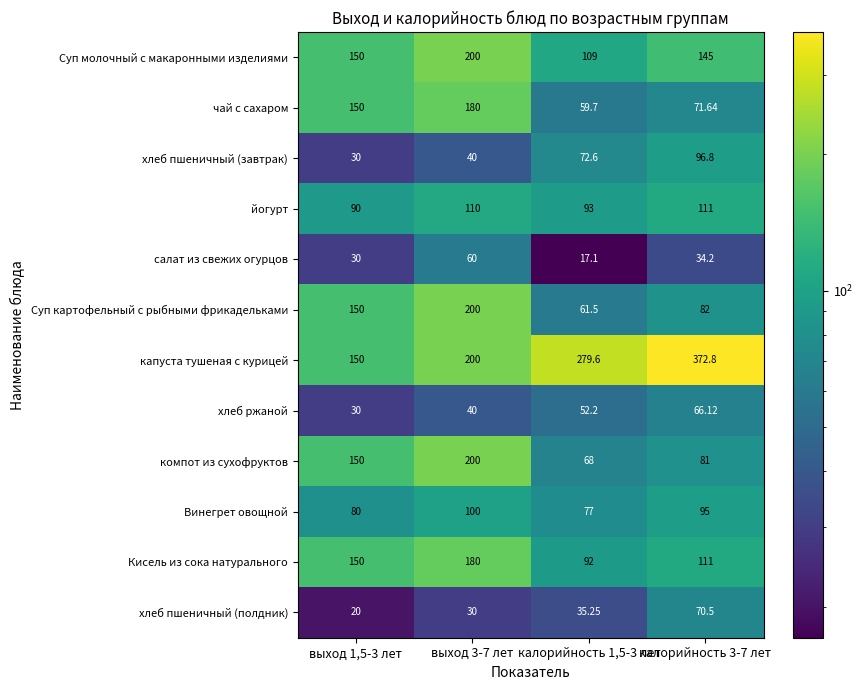

Which series has the largest range (max minus min)?

капуста тушеная с курицей